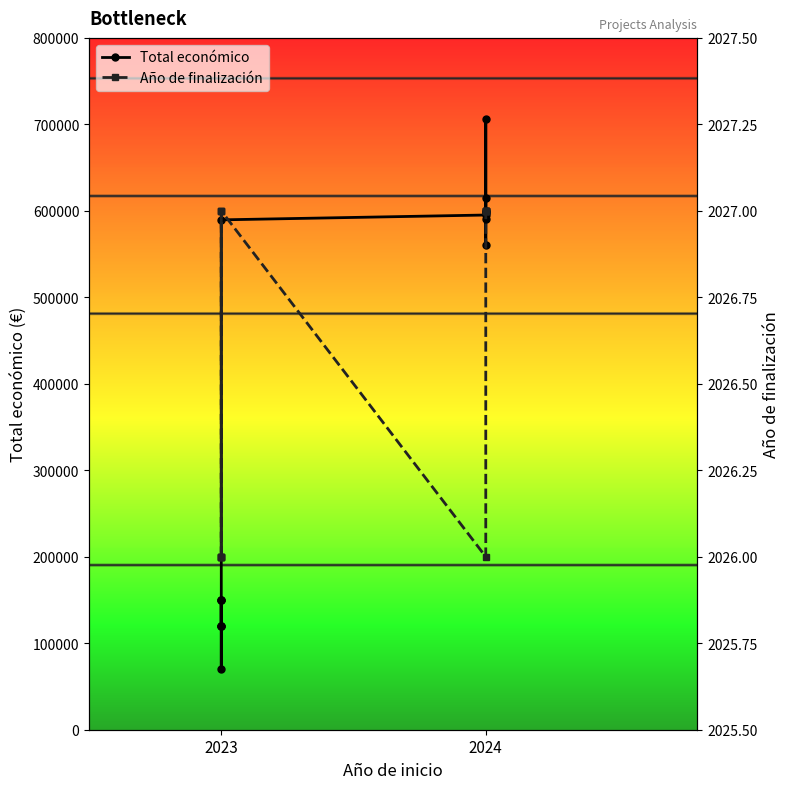

Which series has the largest total across all categories?

Total económico